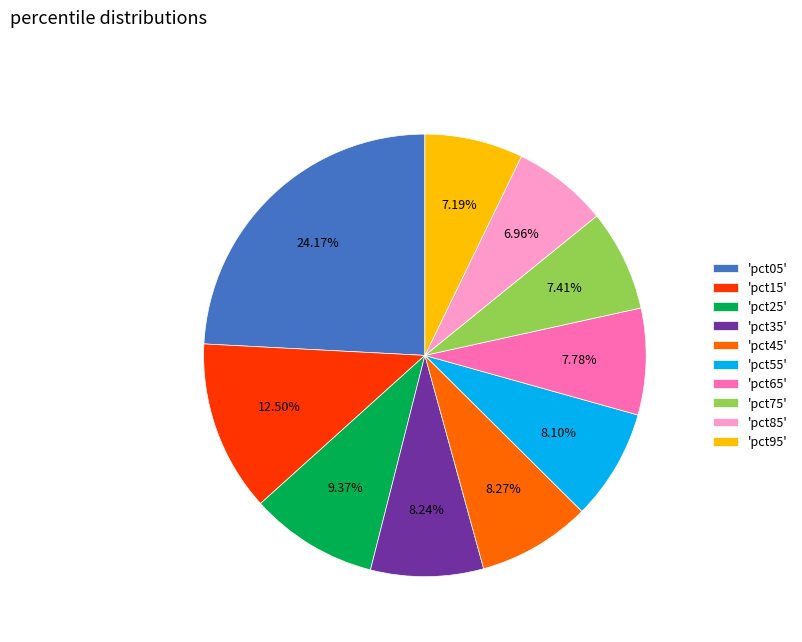

Do 'pct05' and 'pct85' together represent more than half of the pie?

No